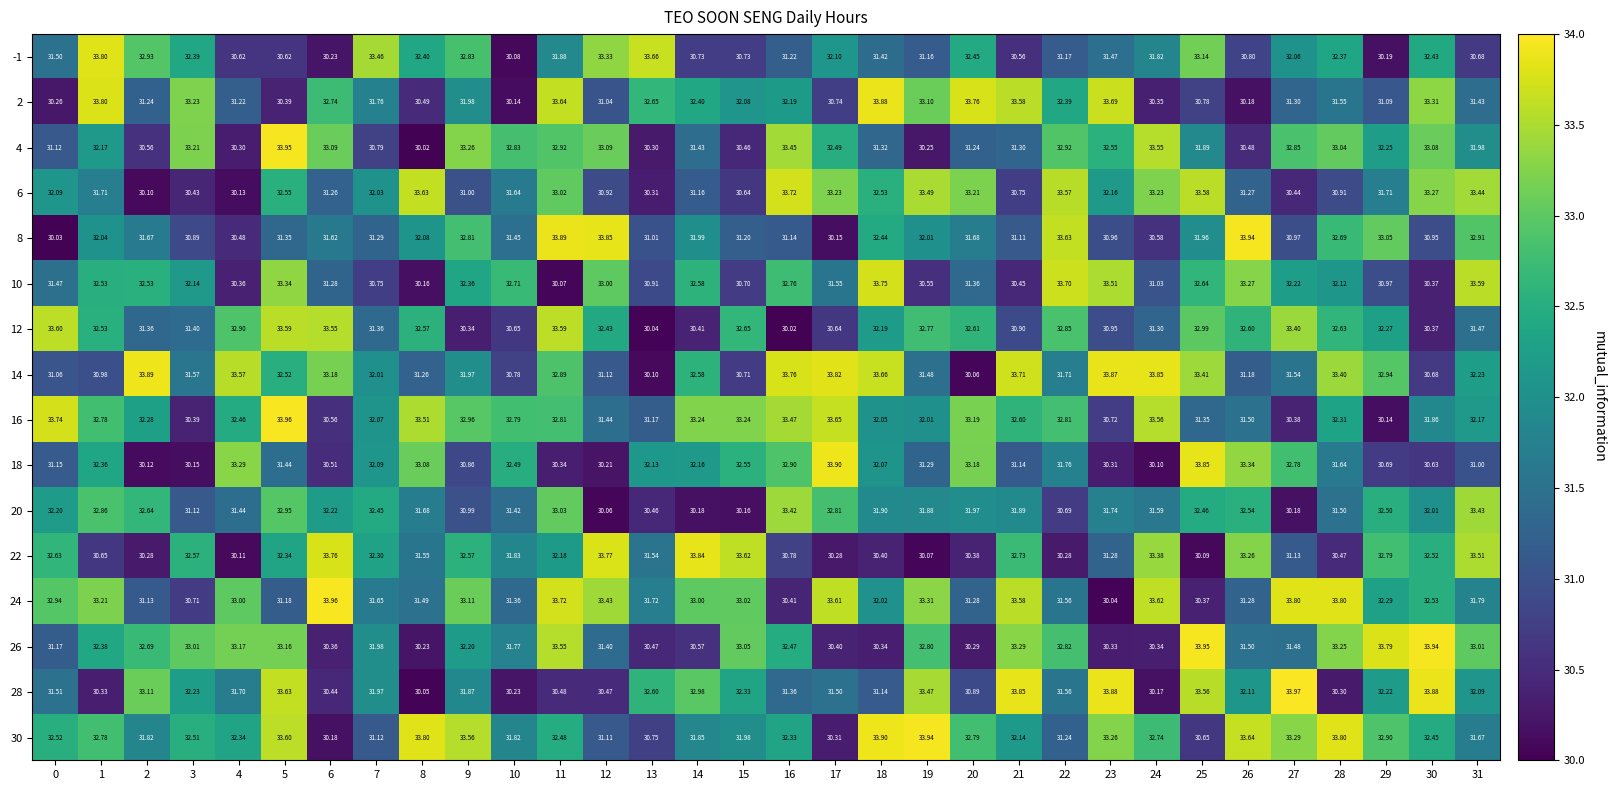

How many categories are shown in the chart?

32